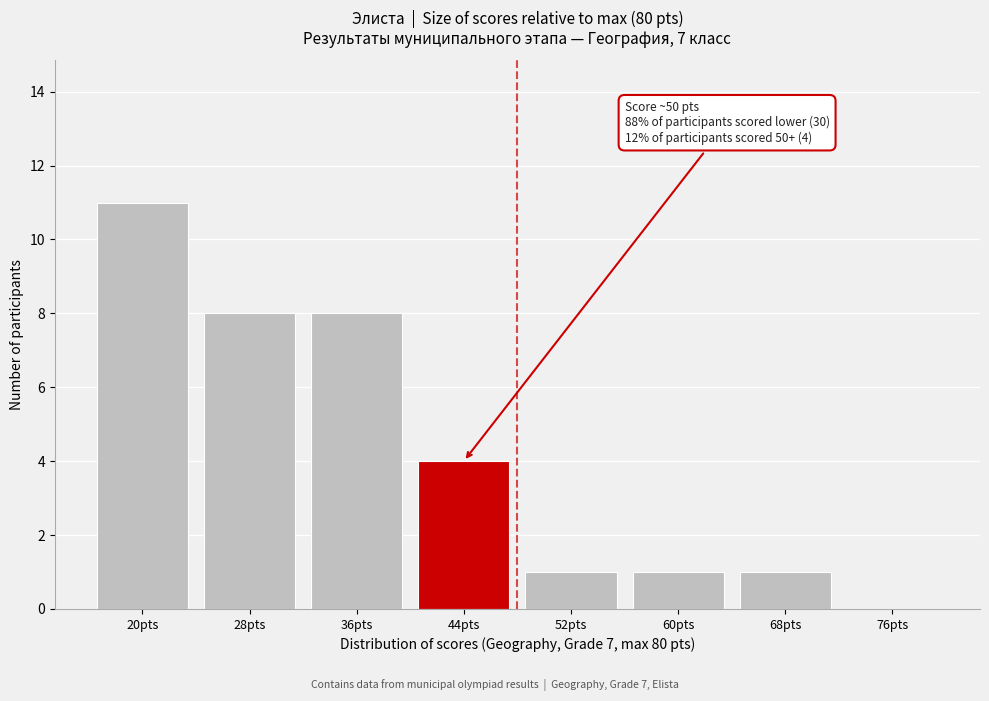

Reading left to right, what are all the values shown in this chart?

20pts=11	28pts=8	36pts=8	44pts=4	52pts=1	60pts=1	68pts=1	76pts=0